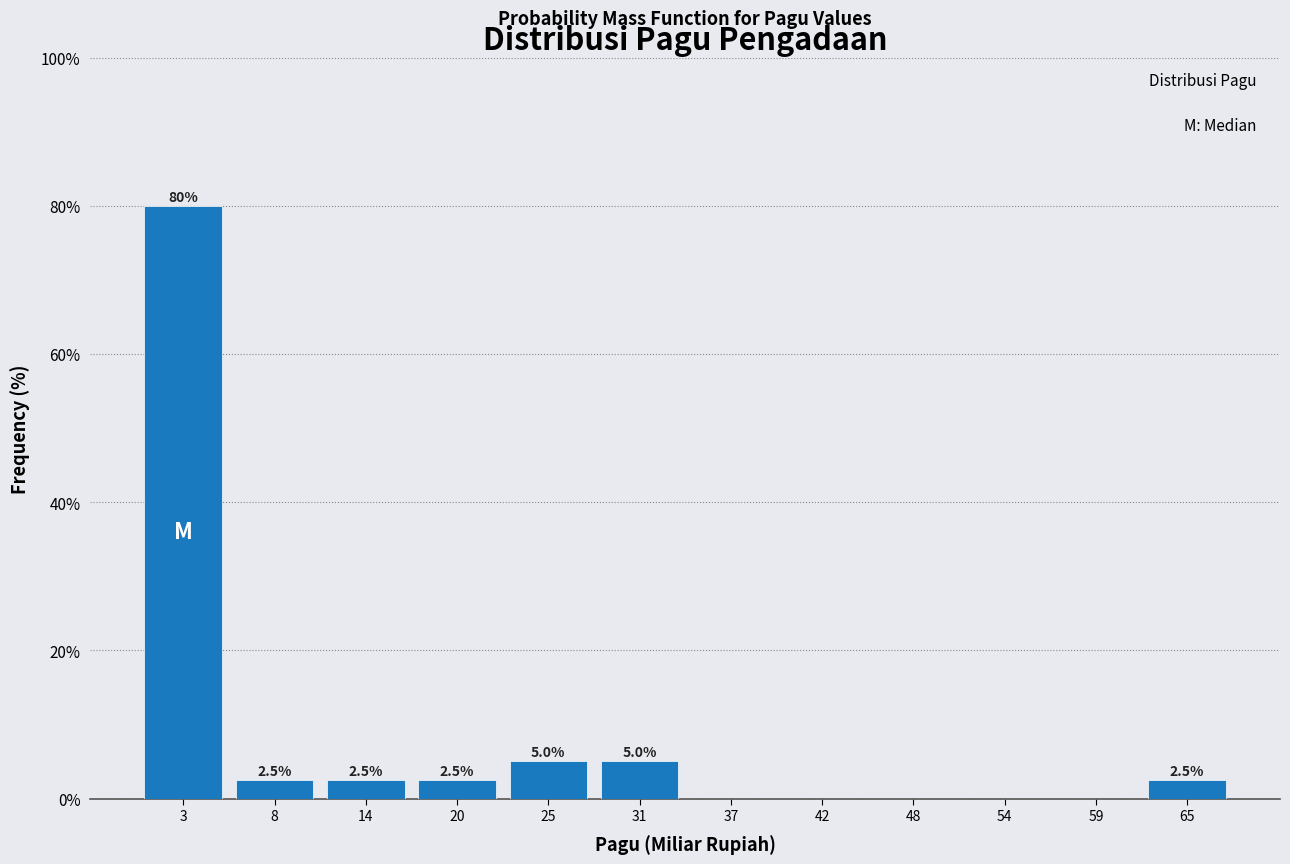

Which range on the x-axis has the tallest bar?

0 to 6